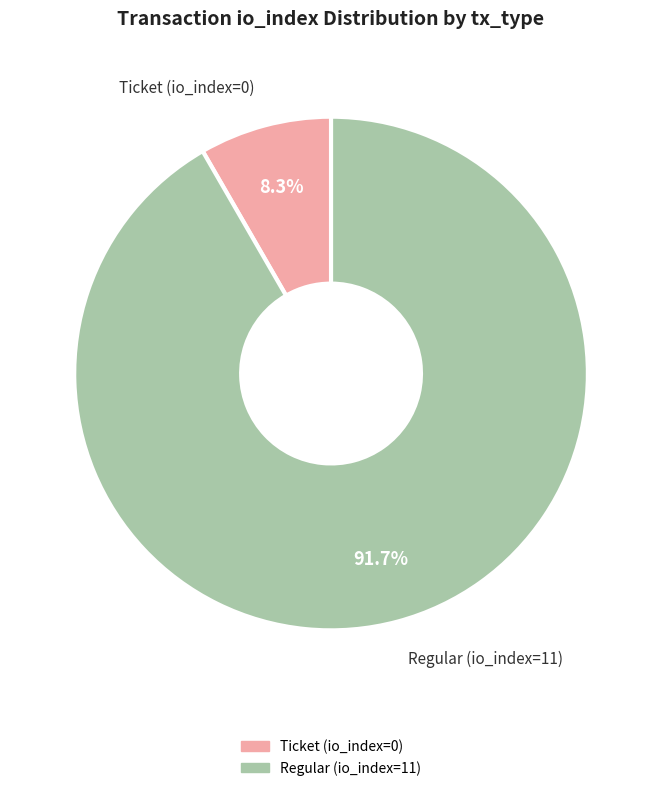

What is the smallest slice in the pie chart?

Ticket (io_index=0)